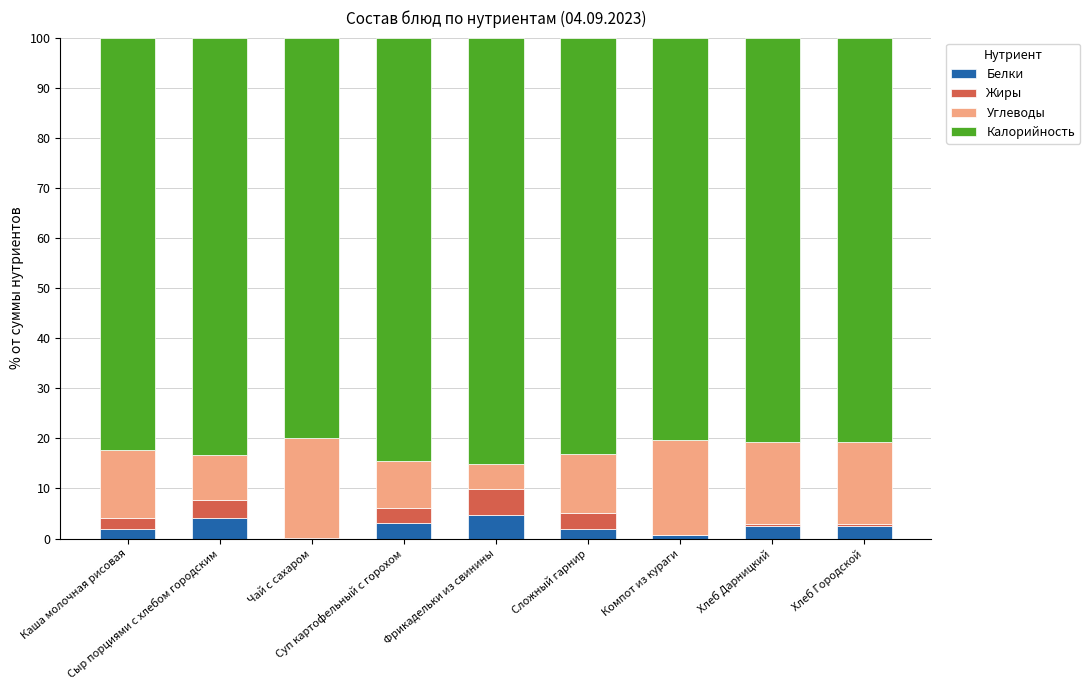

What are all the series names shown in the legend?

Белки, Жиры, Углеводы, Калорийность